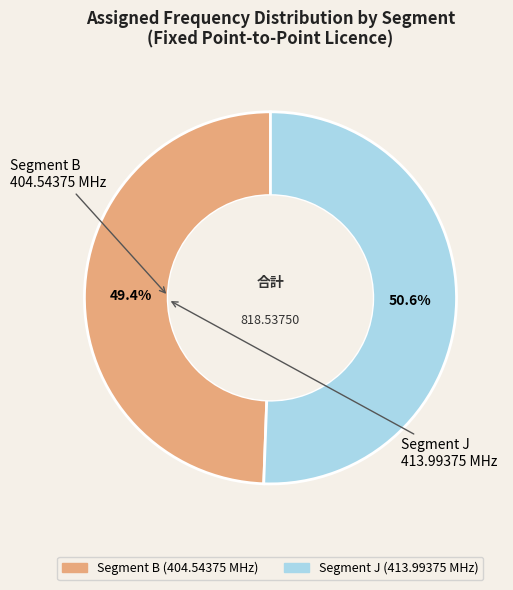

Is there any slice that represents more than half of the pie?

Yes